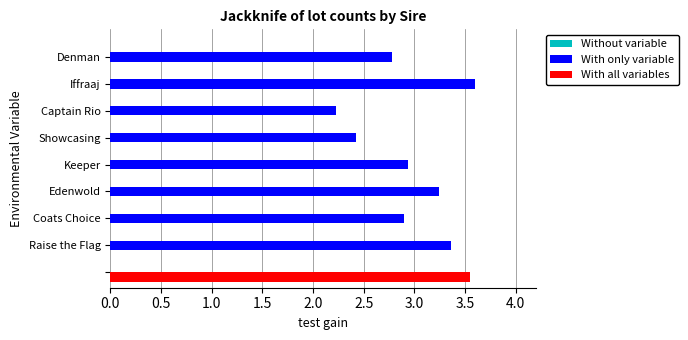

Count the number of data series in this chart.

2